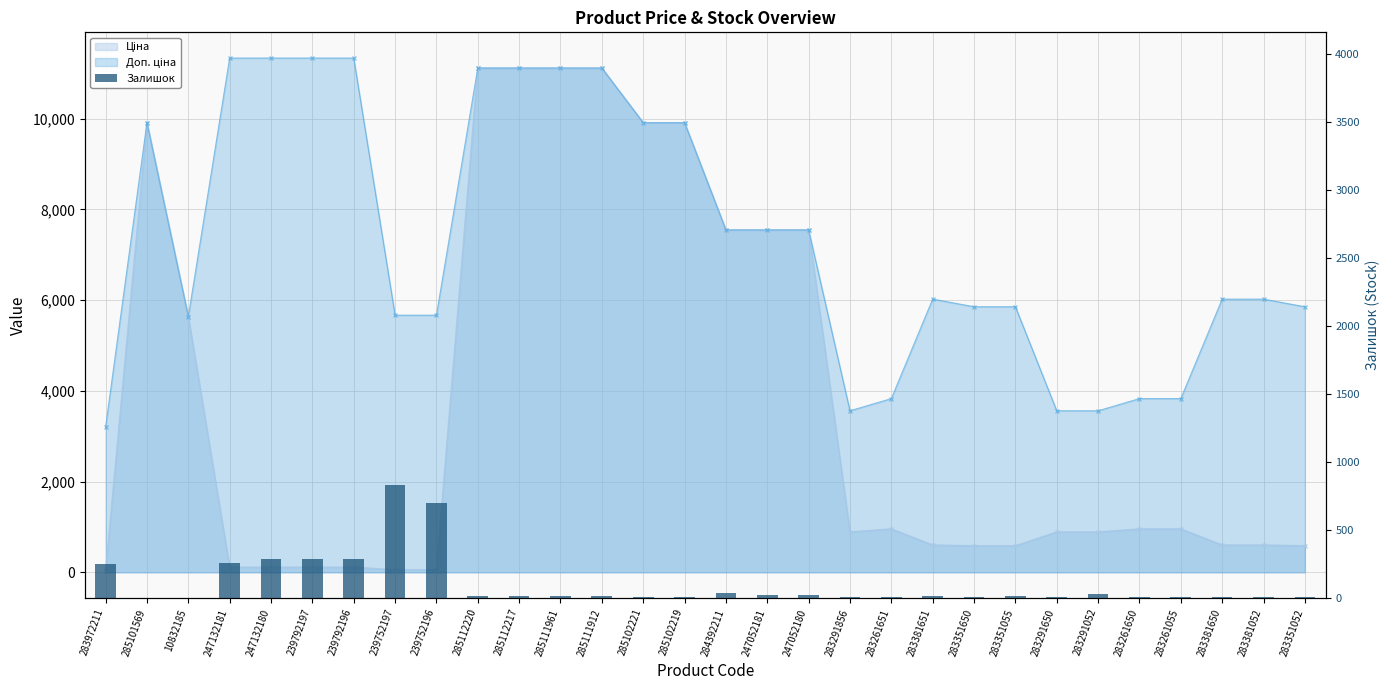

Which label corresponds to the smallest value in the chart?

10832185